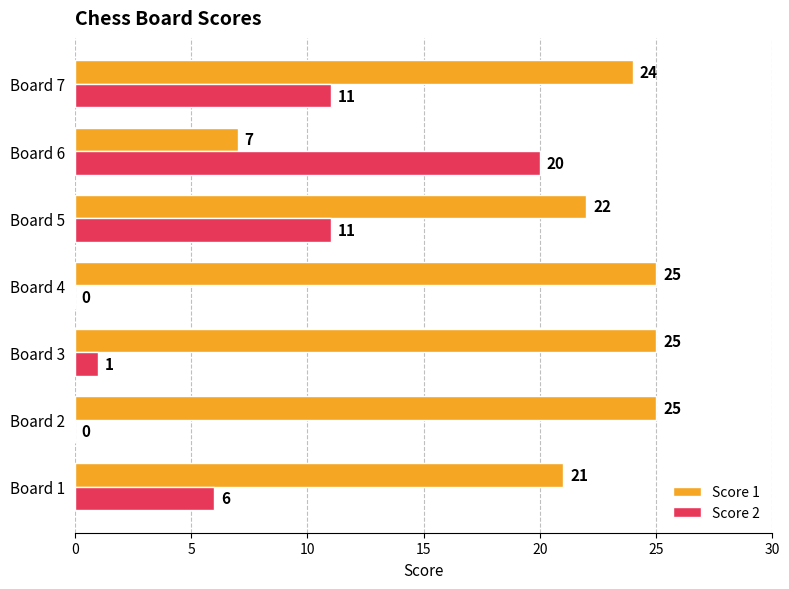

Count the number of categories in the chart.

7